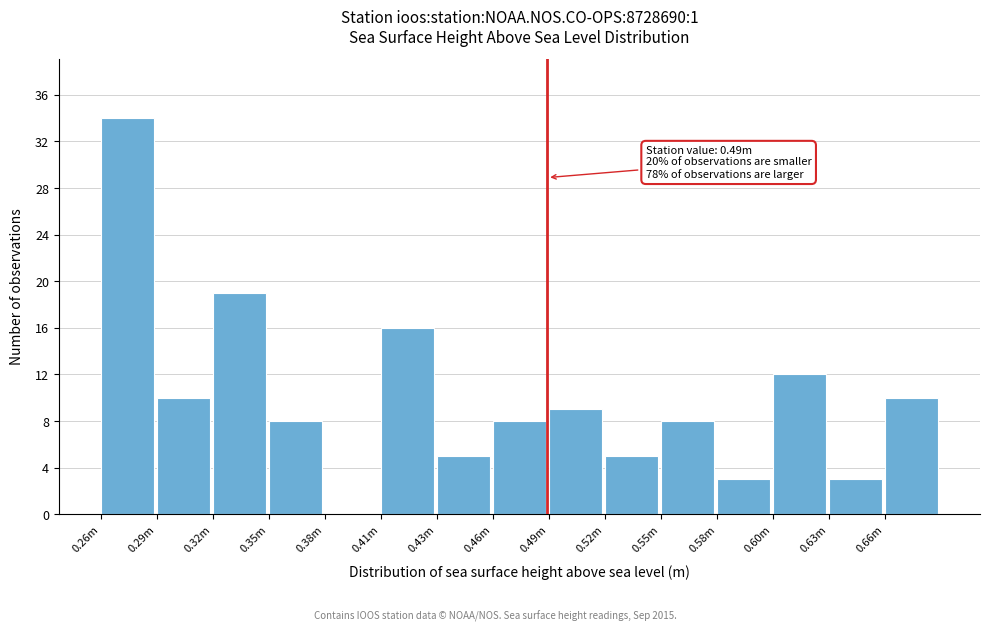

Reading left to right, extract all data points from this chart.

0.26m=34	0.29m=10	0.32m=19	0.35m=8	0.38m=0	0.41m=16	0.43m=5	0.46m=8	0.49m=9	0.52m=5	0.55m=8	0.58m=3	0.60m=12	0.63m=3	0.66m=10